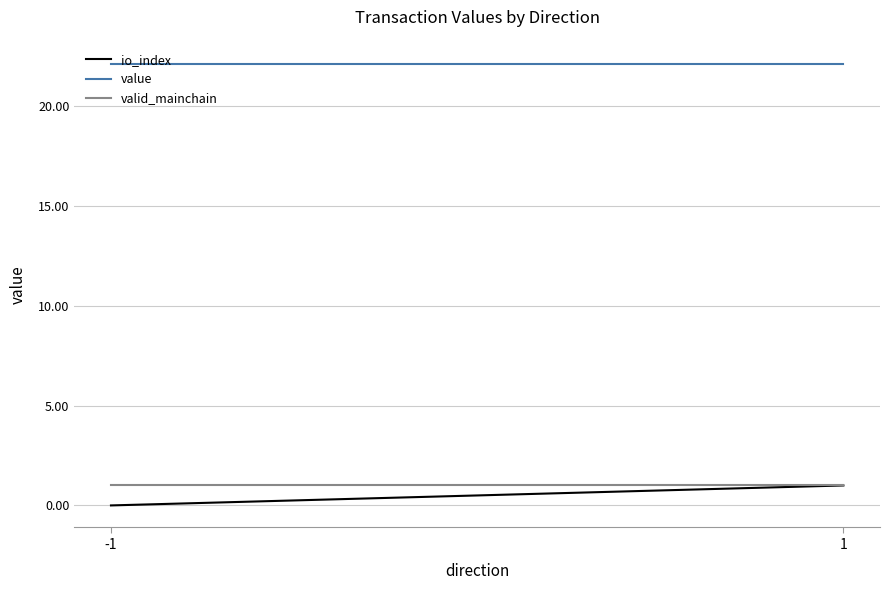

Between -1 and 1, which is larger?

1